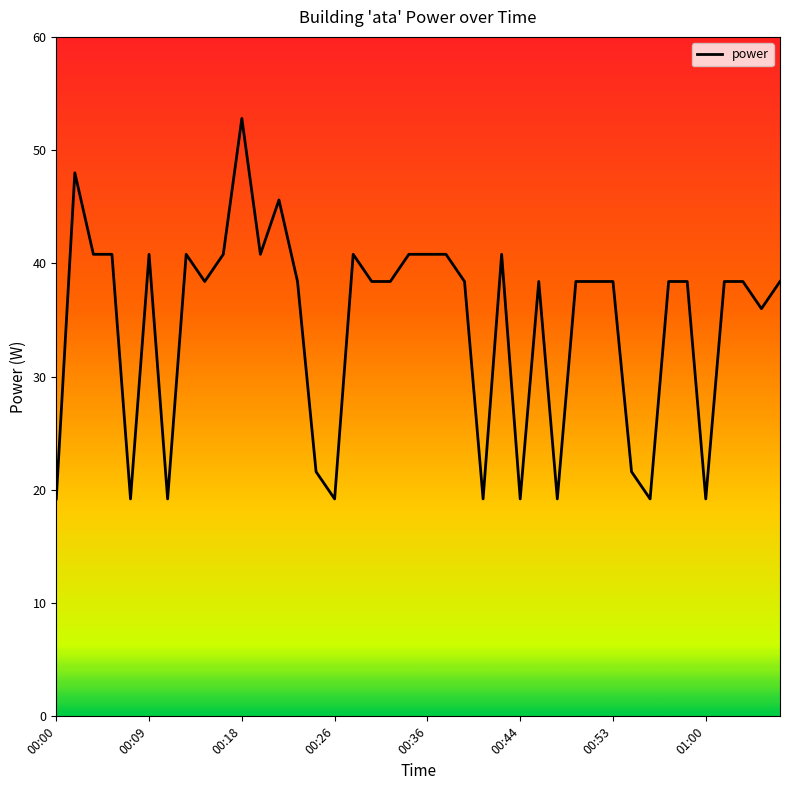

What is the difference between the maximum and minimum values?

33.6